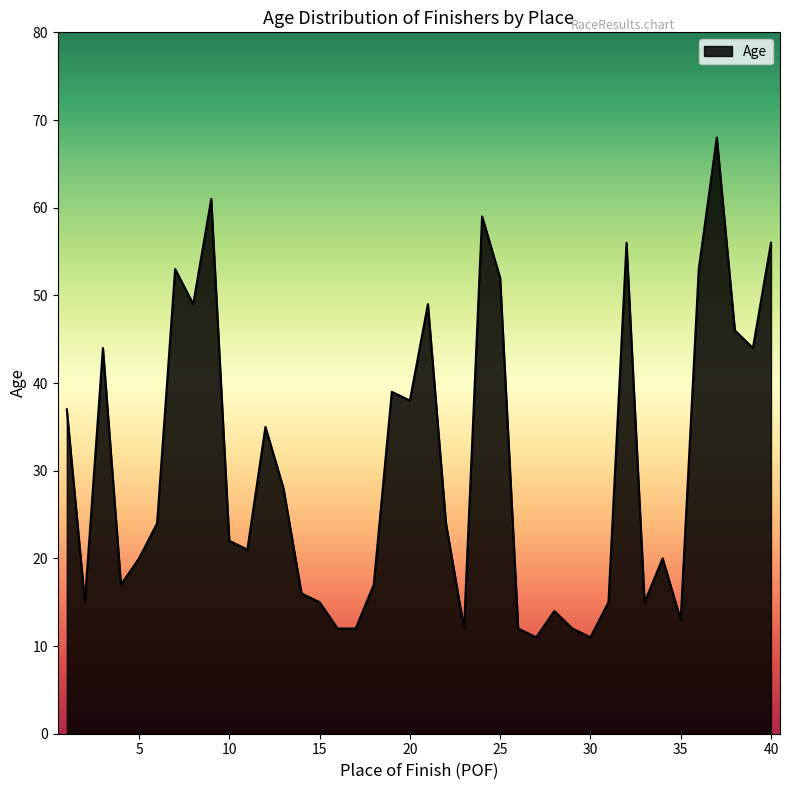

What is the minimum value shown in the chart?

11